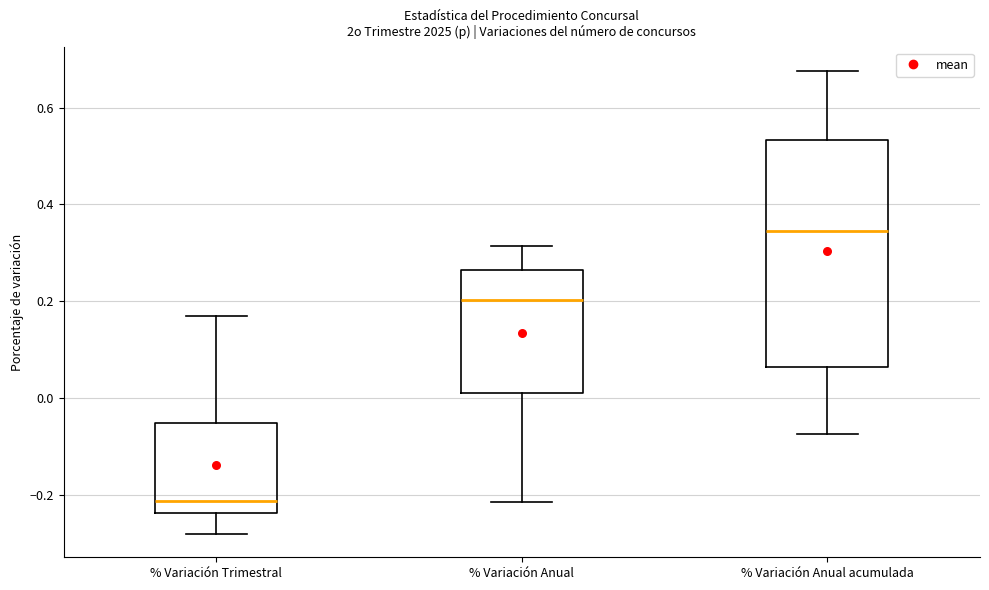

Comparing the boxes themselves (not the whiskers), which one is the tallest?

% Variación Anual acumulada